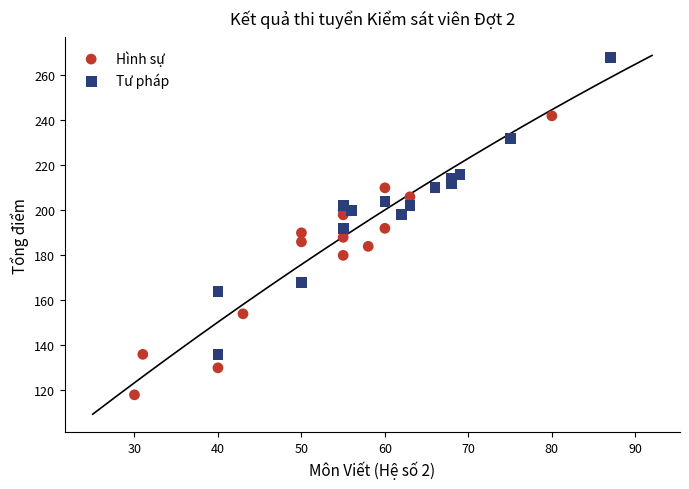

Which series contains the lowest Y value?

Hình sự